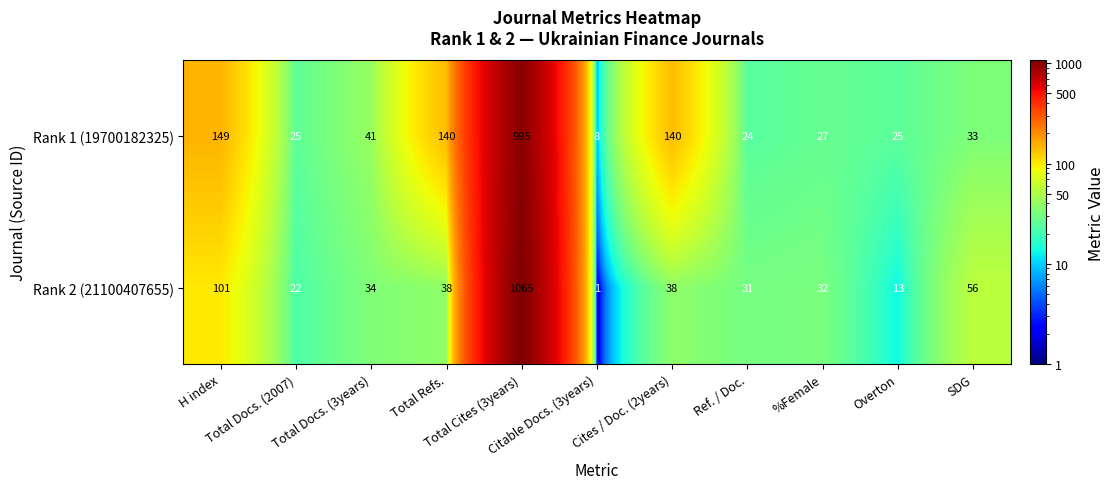

How many distinct data groups are displayed?

2